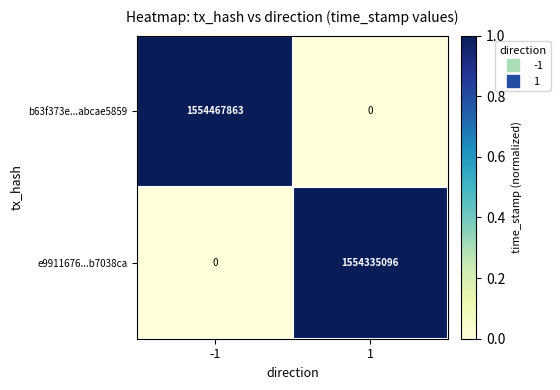

What is the average value of the e9911676...b7038ca series?

777167548